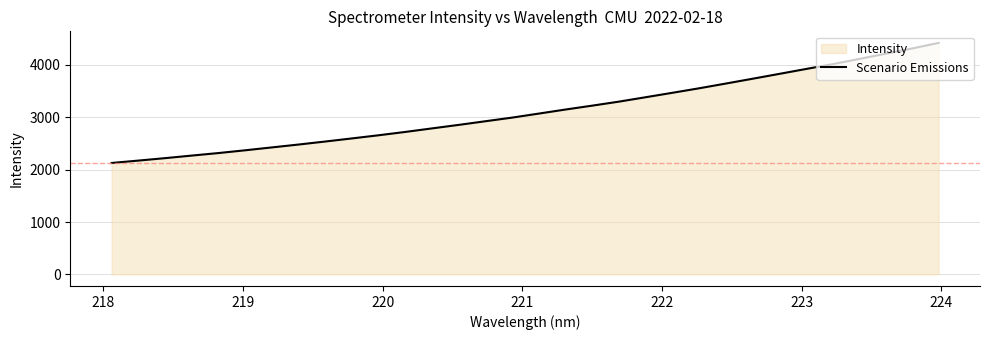

What is the greatest value displayed?

4419.6